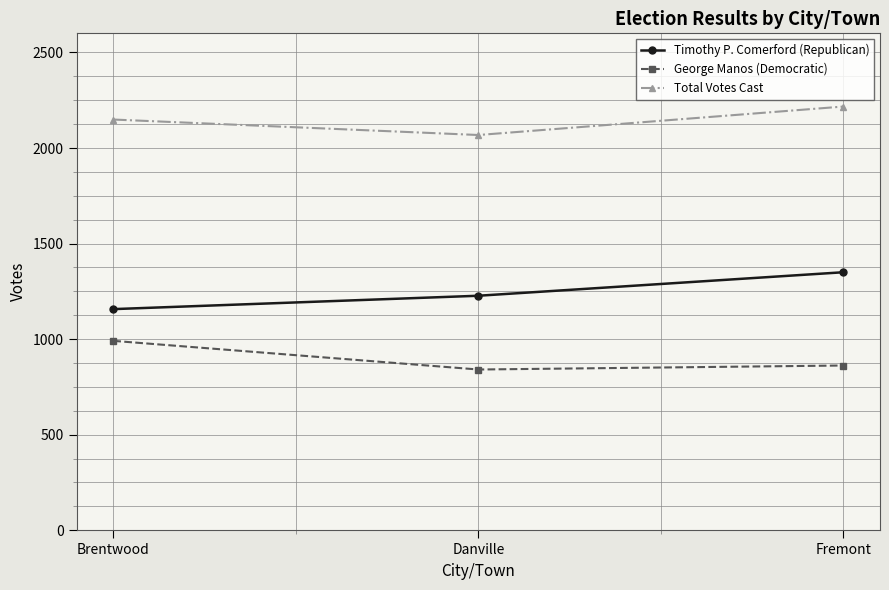

Count the number of data series in this chart.

3